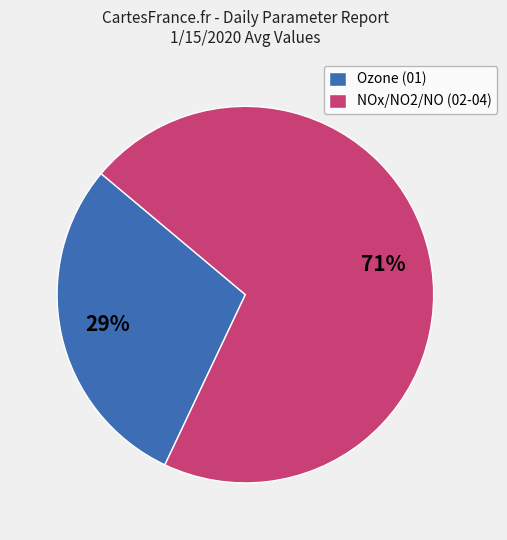

Rank the categories by value from lowest to highest.

Ozone (01), NOx/NO2/NO (02-04)